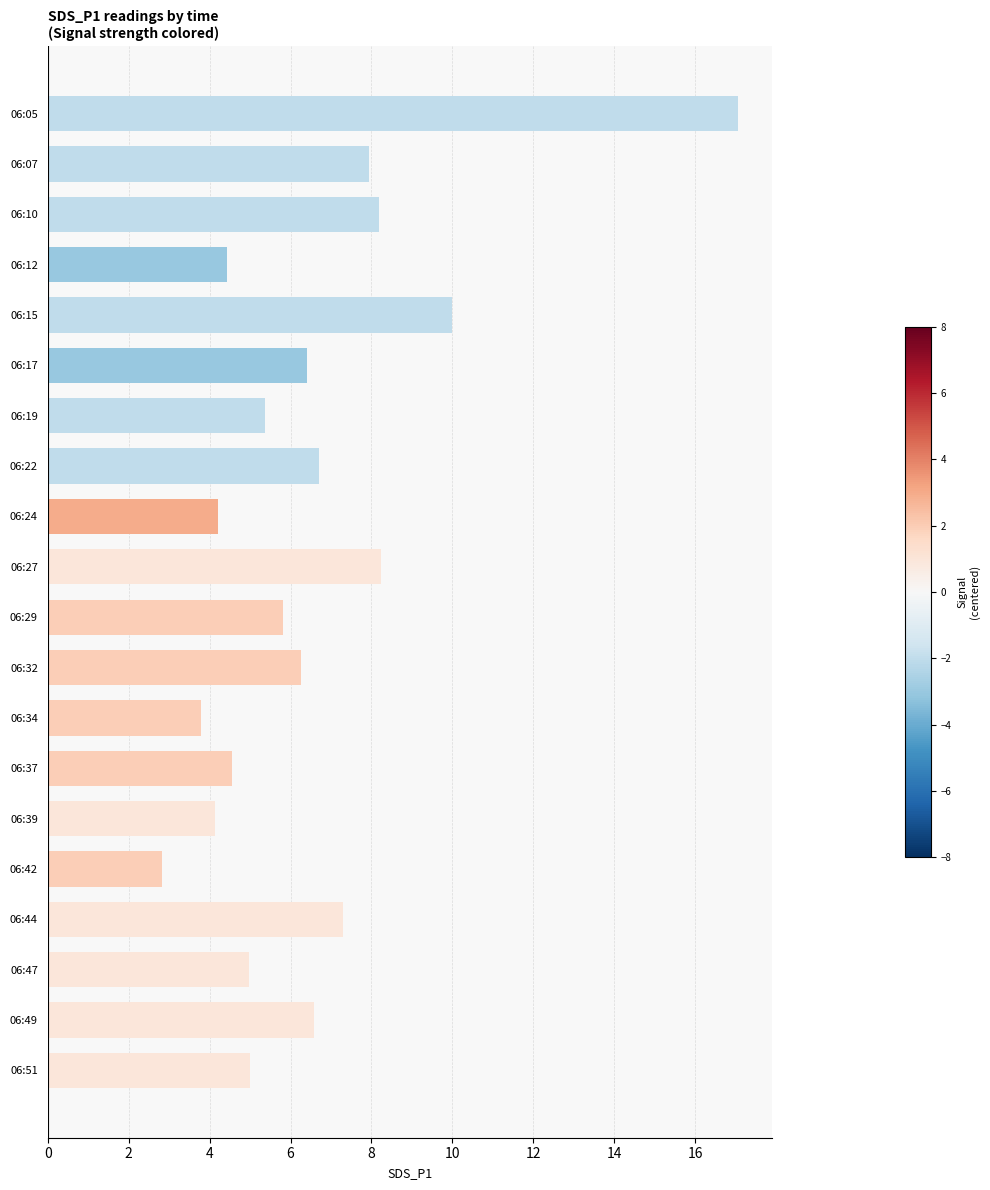

Approximately how many times larger is the value at 06:42 compared to 06:27?

0.3